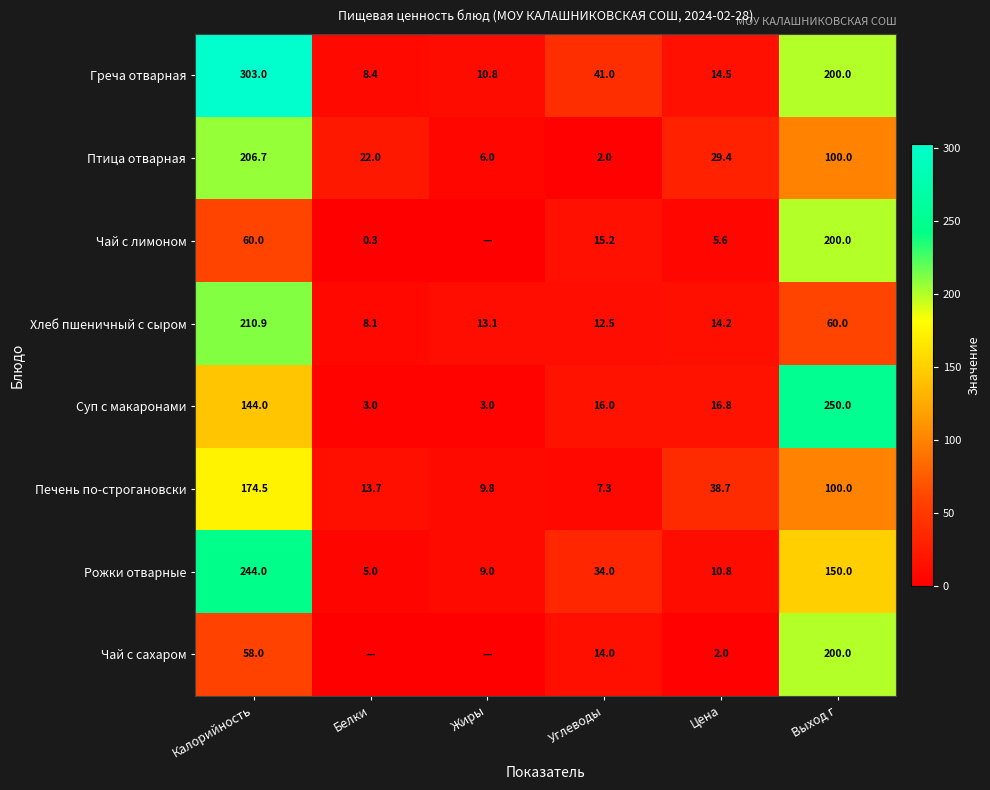

Where is Суп с макаронами nearest to the value 126?

Калорийность